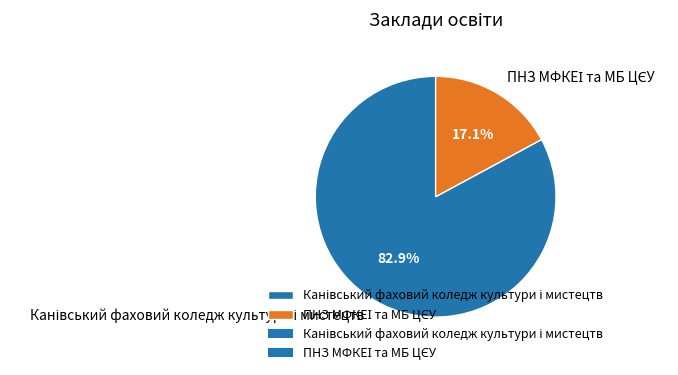

Does any single category account for the majority?

Yes